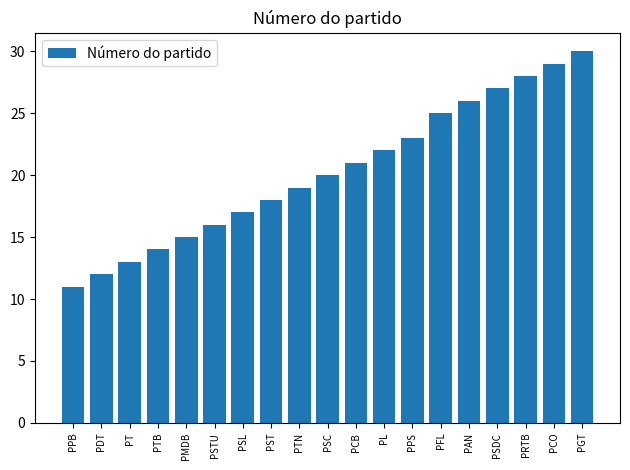

List the labels in order of value, smallest first.

PPB, PDT, PT, PTB, PMDB, PSTU, PSL, PST, PTN, PSC, PCB, PL, PPS, PFL, PAN, PSDC, PRTB, PCO, PGT